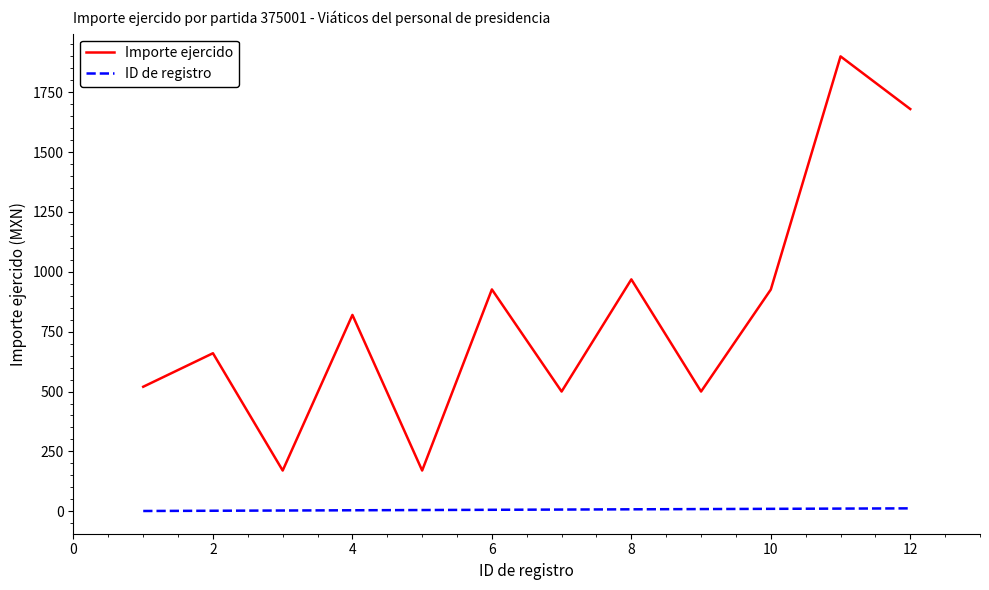

What is the lowest value of the Importe ejercido series?

170.0